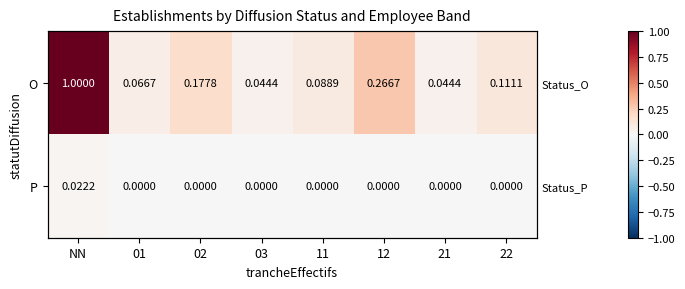

Between 21 and NN, which is larger?

NN